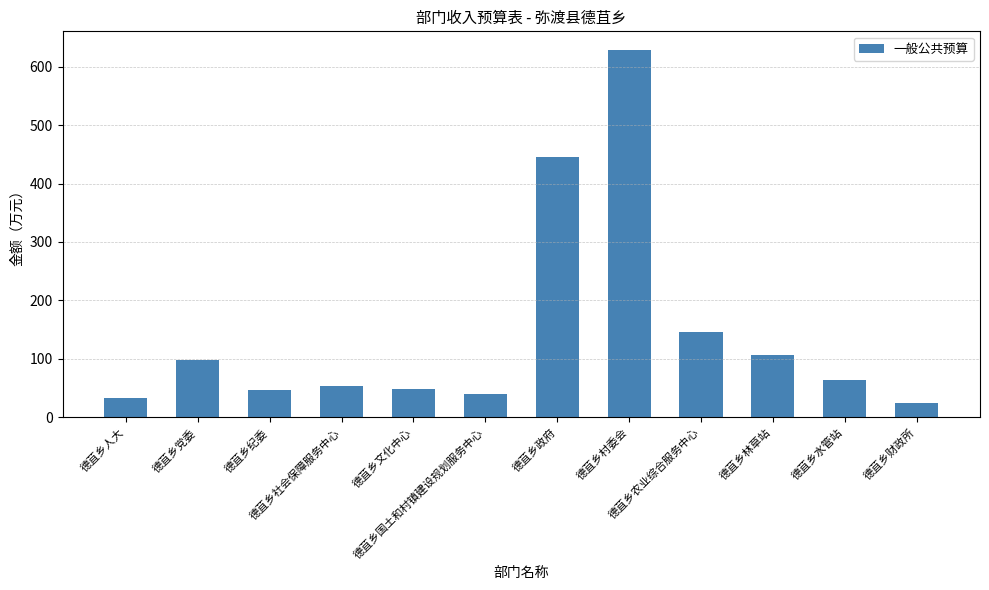

What is the minimum value shown in the chart?

25.4